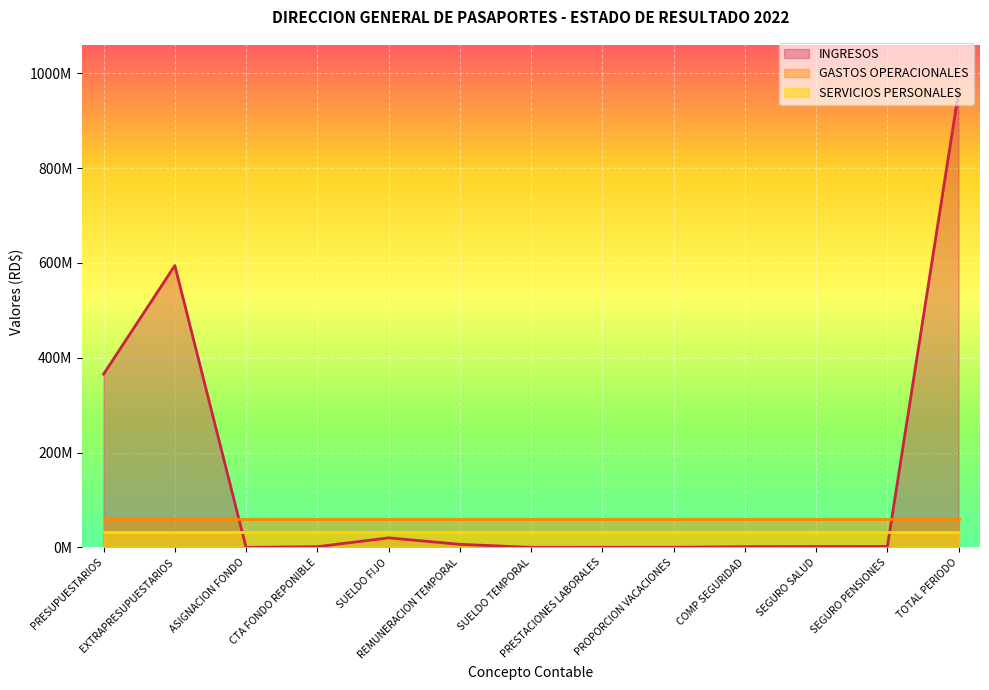

What position from the left is TOTAL PERIODO?

13